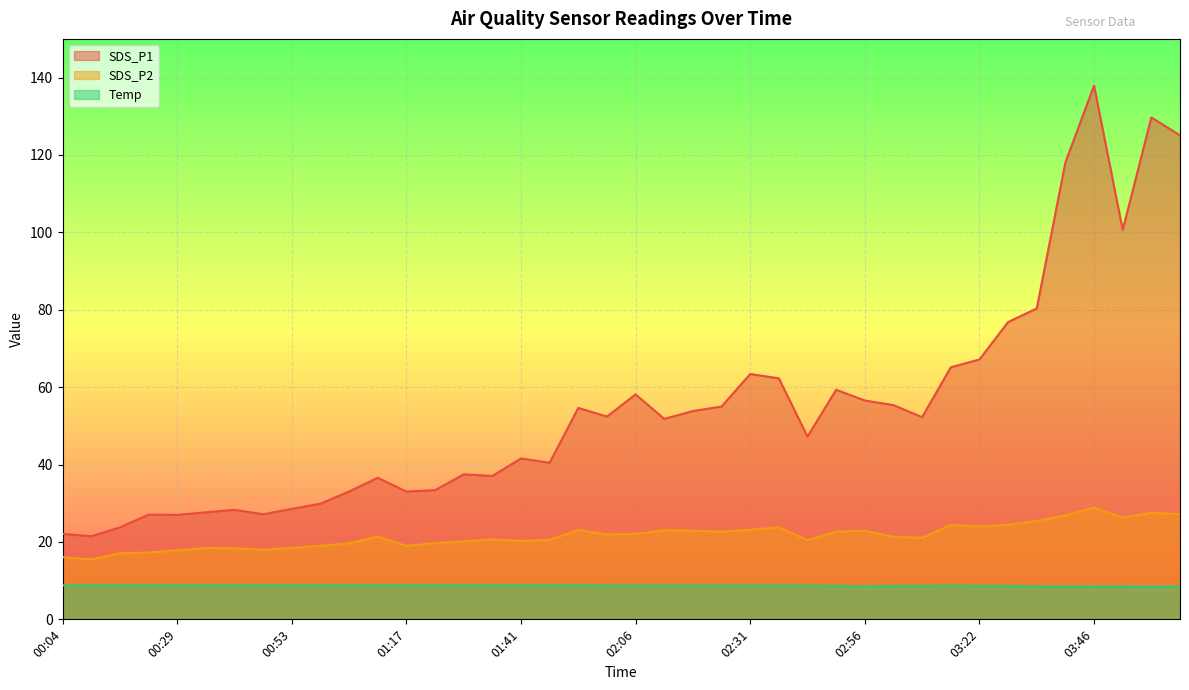

What are all the series names shown in the legend?

SDS_P1, SDS_P2, Temp